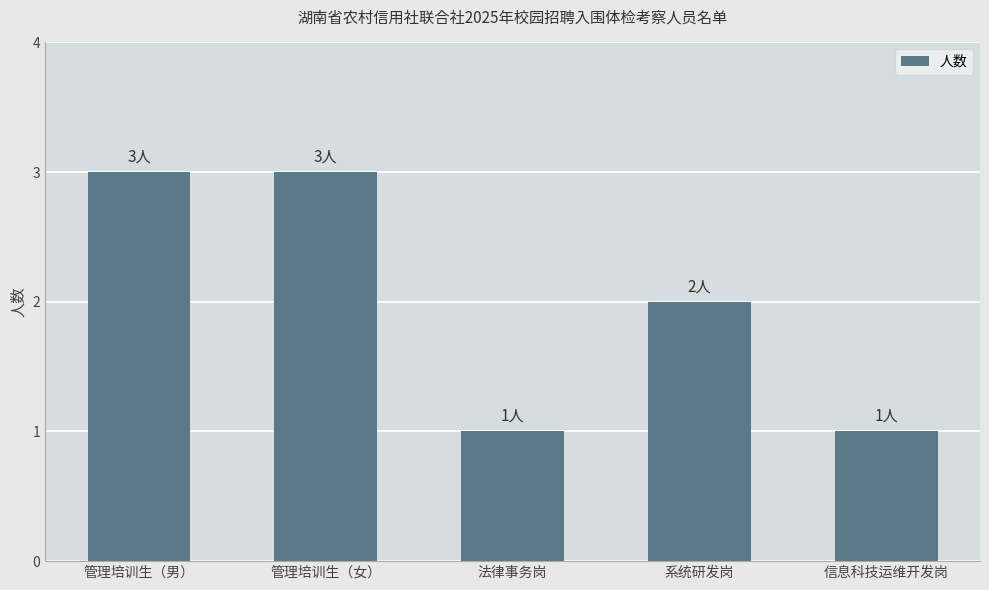

Is it true that the value at 法律事务岗 is 1?

True